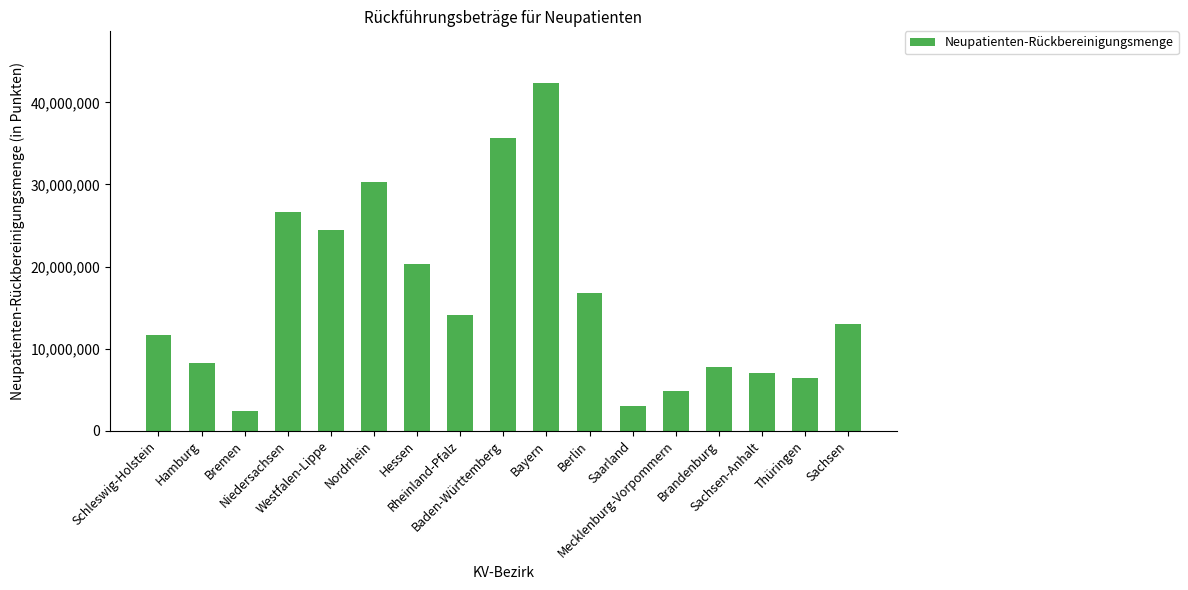

What is the difference between the maximum and minimum values?

39872445